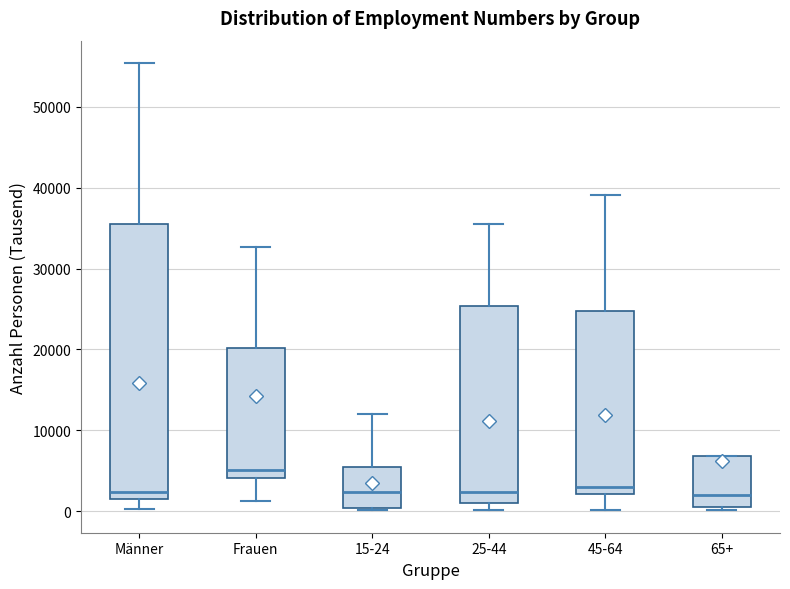

Reading left to right, transcribe this box plot: for each box, give where its median line is, the range the box spans, and where its two whiskers end, as read against the y-axis. The values are not printed on the chart, so give them approximately, as read against the axis.

Männer: median 2000 (just above the box's lower edge), box 2000 to 35000, whiskers 0 to 55000
Frauen: median 5000, box 4000 to 20000, whiskers 1000 to 33000
15-24: median 2000, box 0 to 6000, whiskers 0 to 12000
25-44: median 2000, box 1000 to 25000, whiskers 0 to 35000
45-64: median 3000, box 2000 to 25000, whiskers 0 to 39000
65+: median 2000, box 1000 to 7000, whiskers 0 to 7000